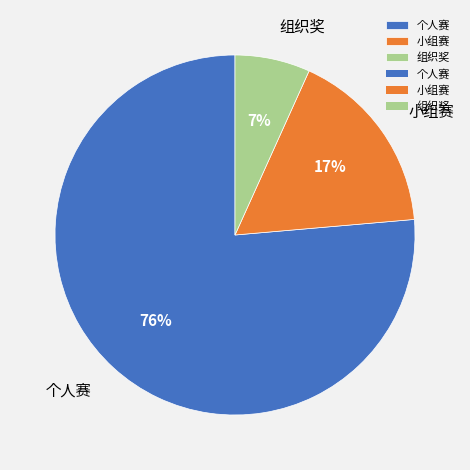

Rank the categories by value from highest to lowest.

个人赛, 小组赛, 组织奖